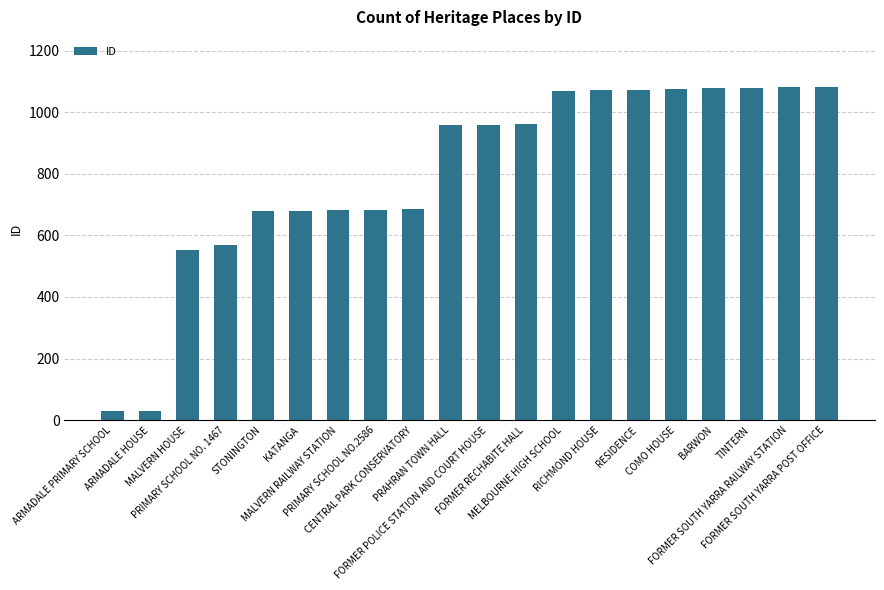

What is the value of the 6th bar from the left?

680